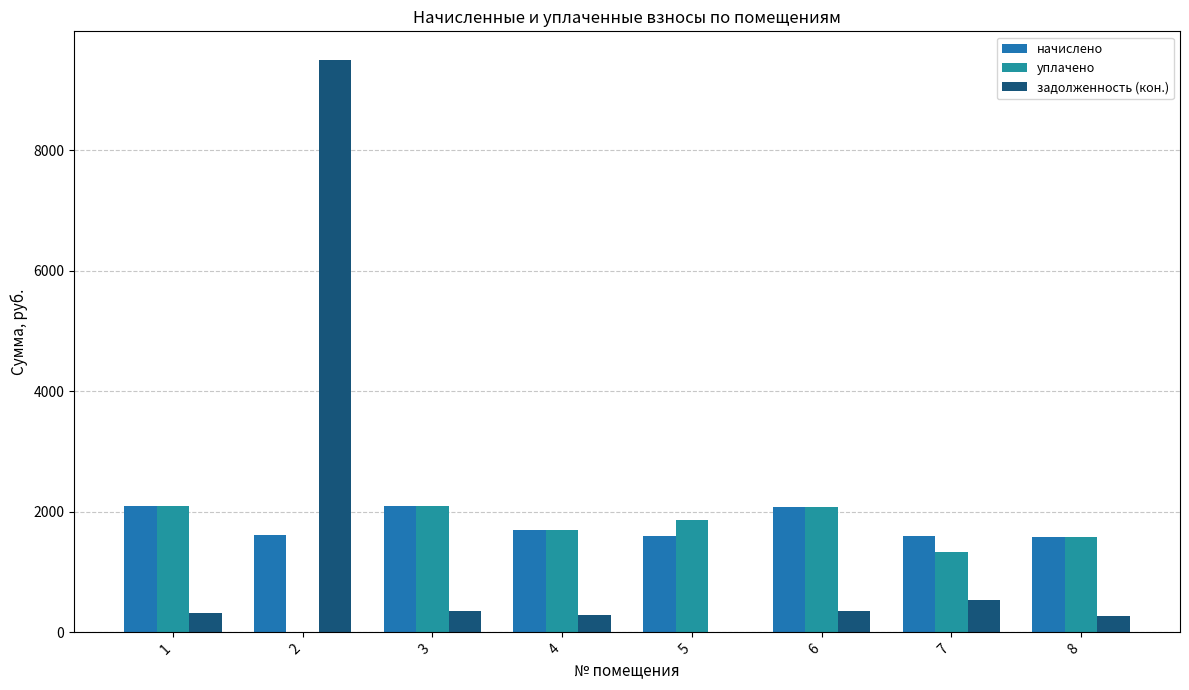

How many groups of bars are there?

8